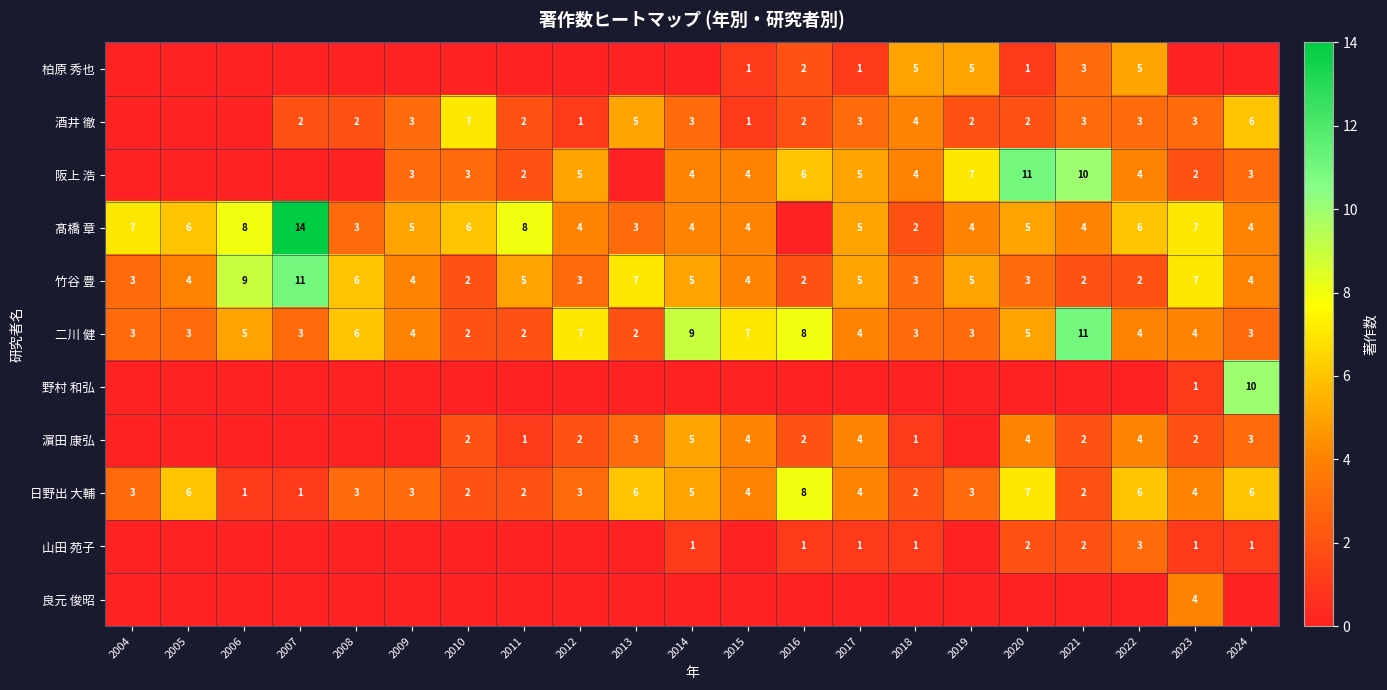

Is the value of 二川 健 at 2024 greater than the value of 髙橋 章 at 2021?

No